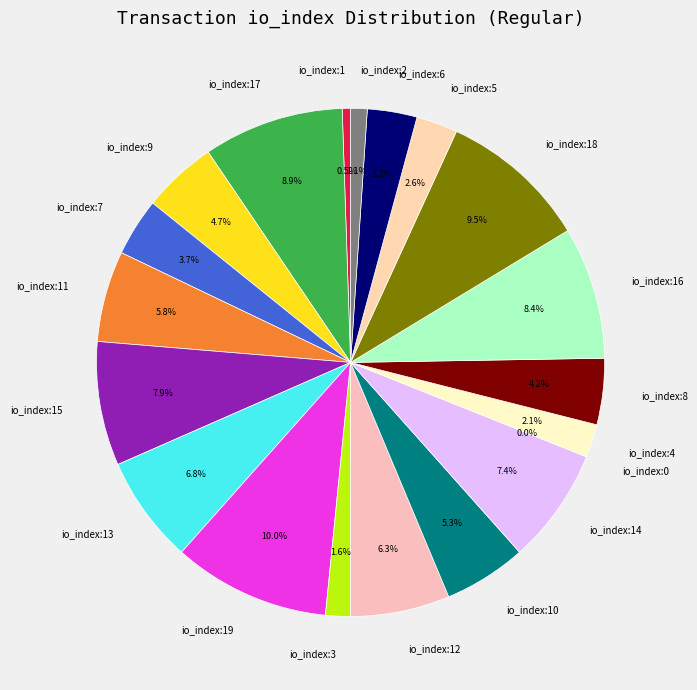

Does io_index:16 represent more than half of the total?

No